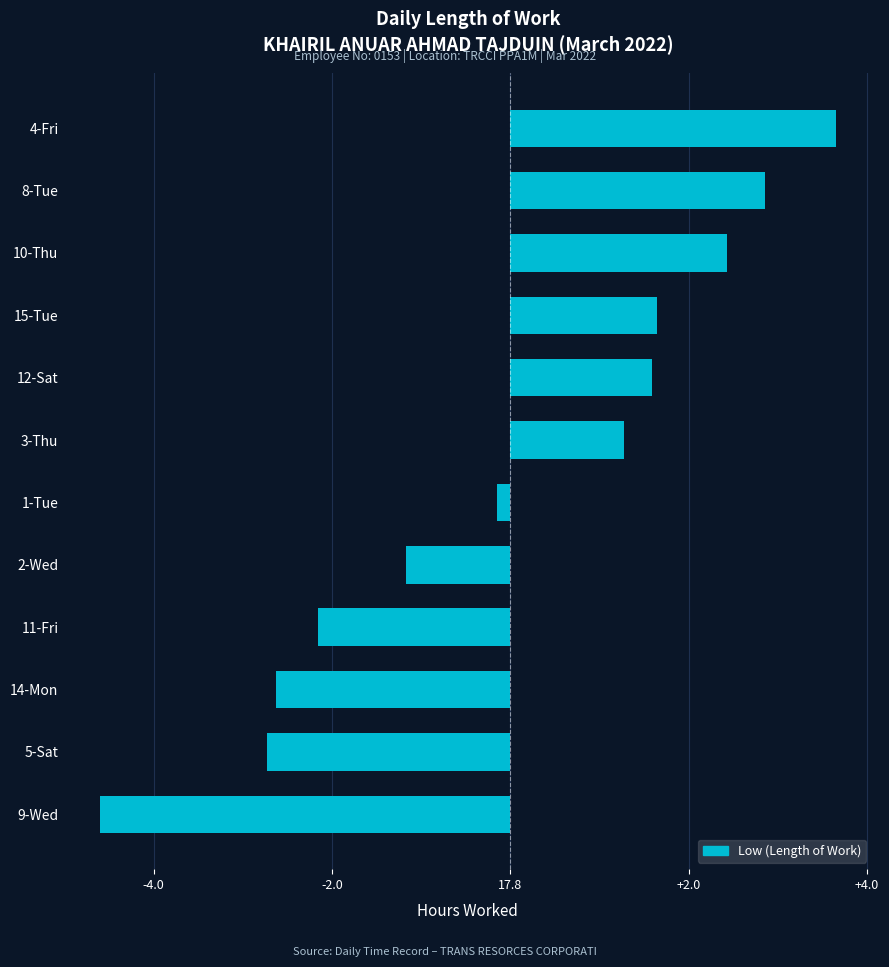

Are the bars horizontal?

Yes